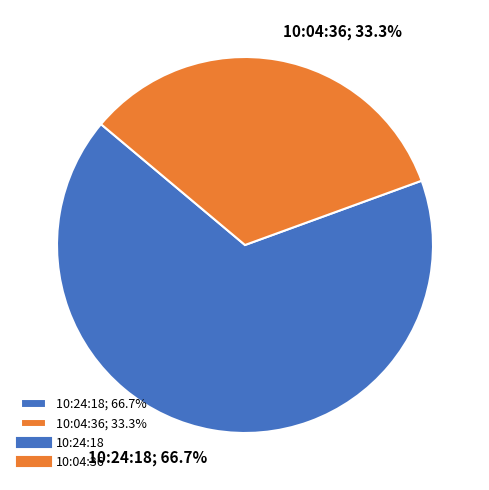

Rank the categories by value from lowest to highest.

10:04:36, 10:24:18